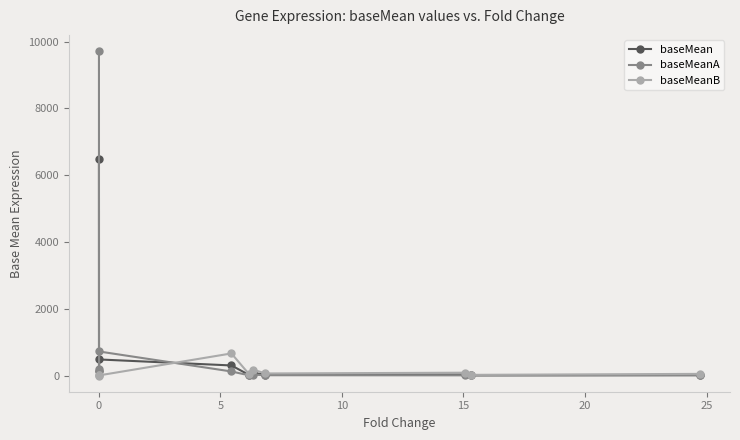

Which series has the largest total across all categories?

baseMeanA